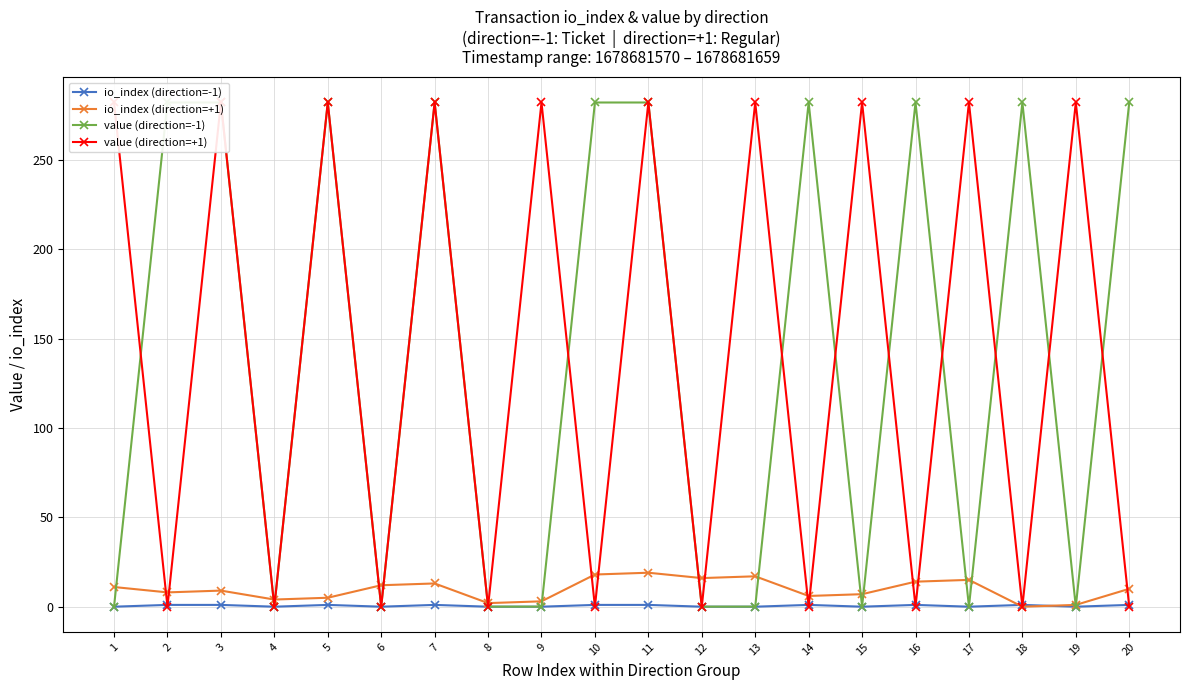

True or false: value (direction=+1) and value (direction=-1) cross at least once.

True